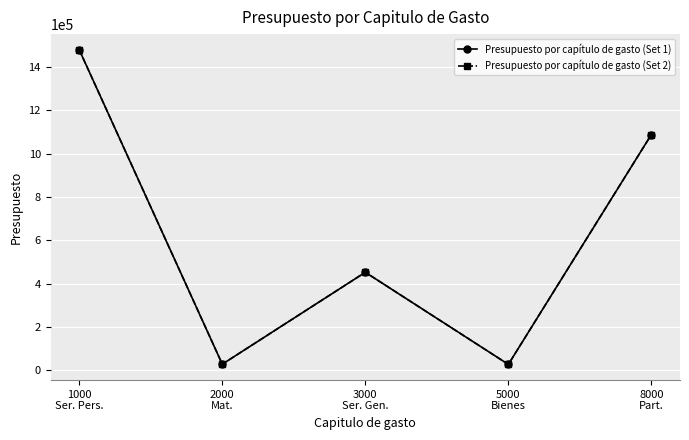

What is the greatest value displayed?

1480110.2